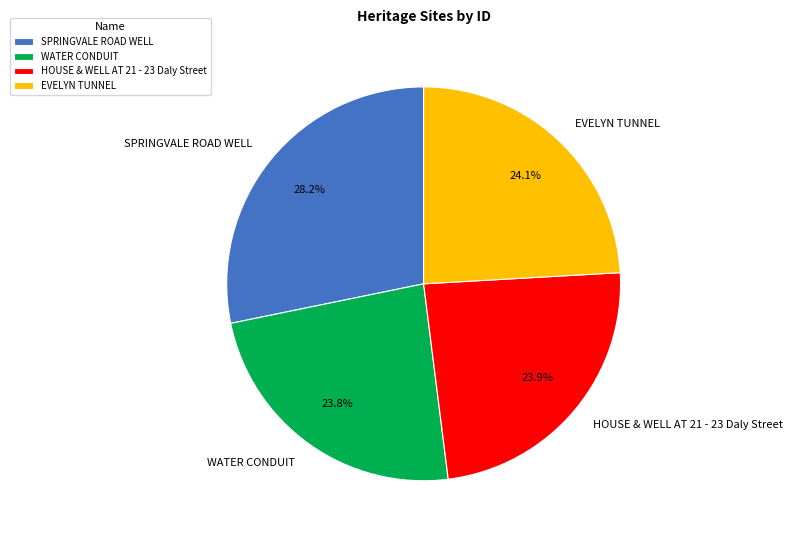

Approximately how many times larger is the value at SPRINGVALE ROAD WELL compared to WATER CONDUIT?

1.2